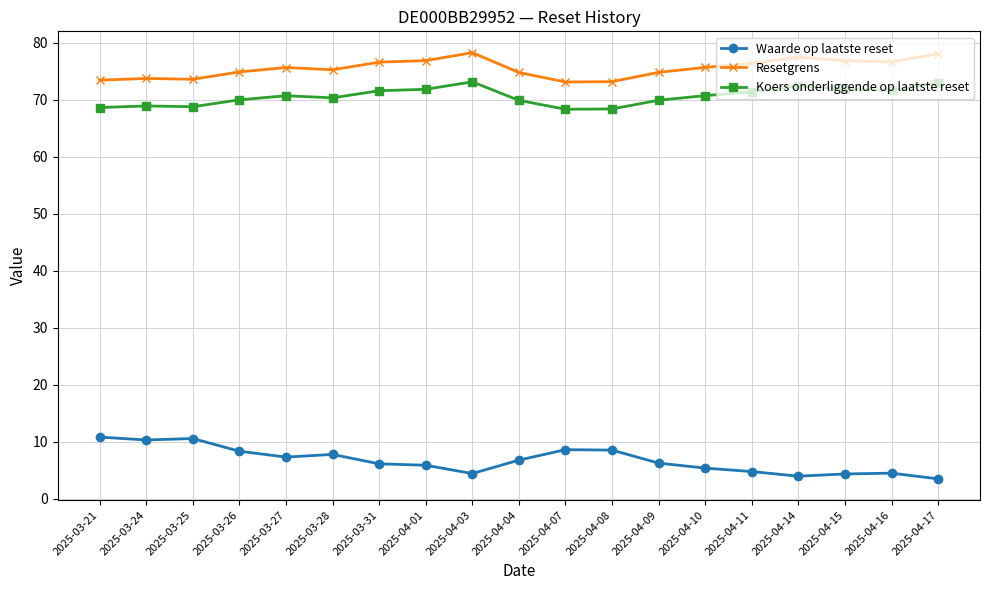

What is the sum of all Waarde op laatste reset values?

128.4